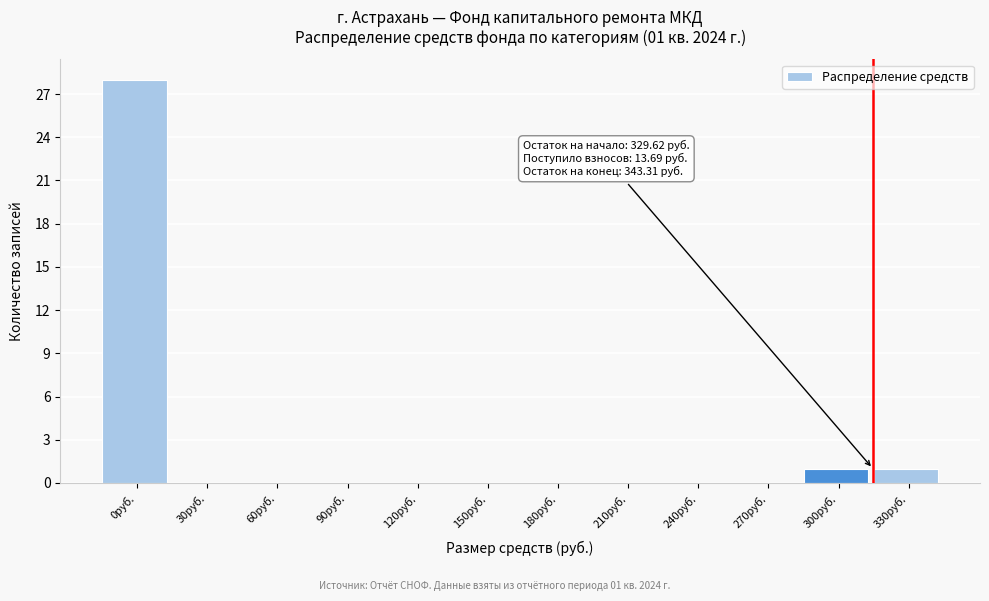

Reading left to right, extract all data points from this chart.

0руб.=28	30руб.=0	60руб.=0	90руб.=0	120руб.=0	150руб.=0	180руб.=0	210руб.=0	240руб.=0	270руб.=0	300руб.=1	330руб.=1